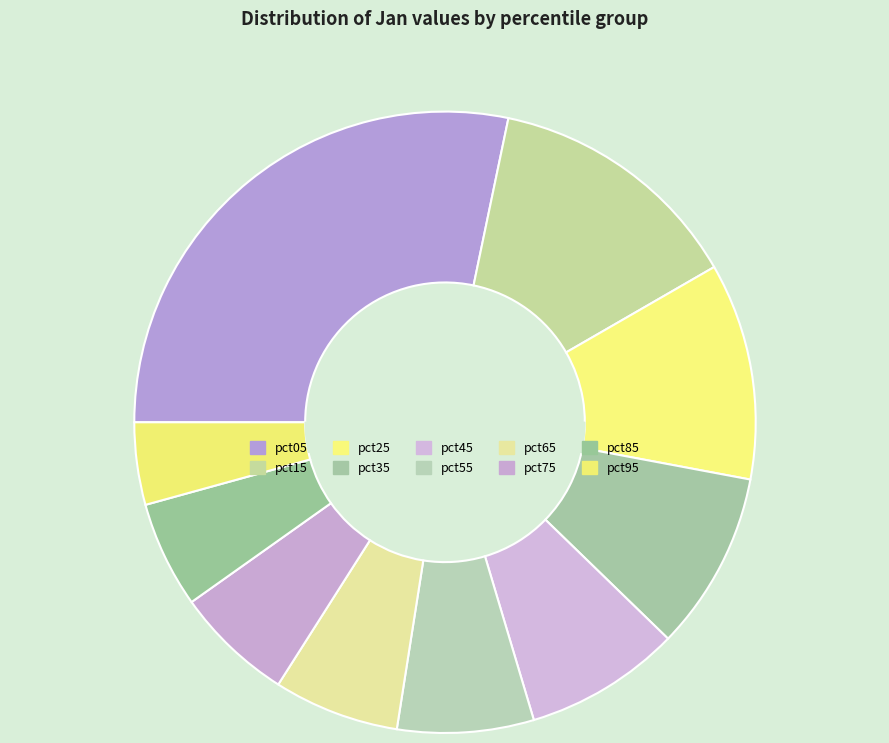

Which category has the biggest portion of the pie?

pct05